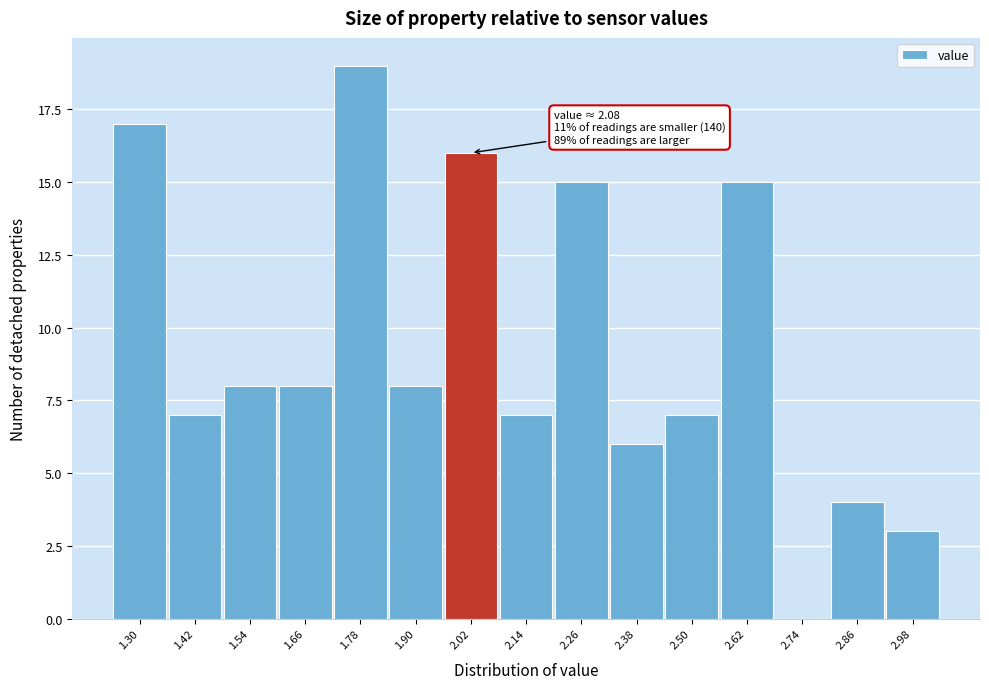

Reading right to left, list all the values displayed in this chart.

2.98=3	2.86=4	2.74=0	2.62=15	2.50=7	2.38=6	2.26=15	2.14=7	2.02=16	1.90=8	1.78=19	1.66=8	1.54=8	1.42=7	1.30=17